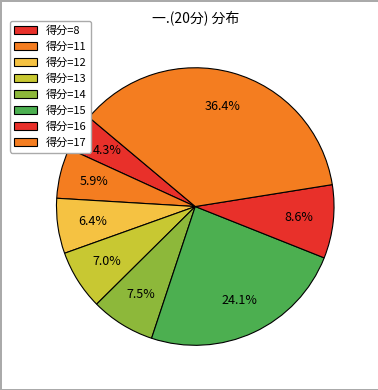

Which slice is the largest?

得分=17